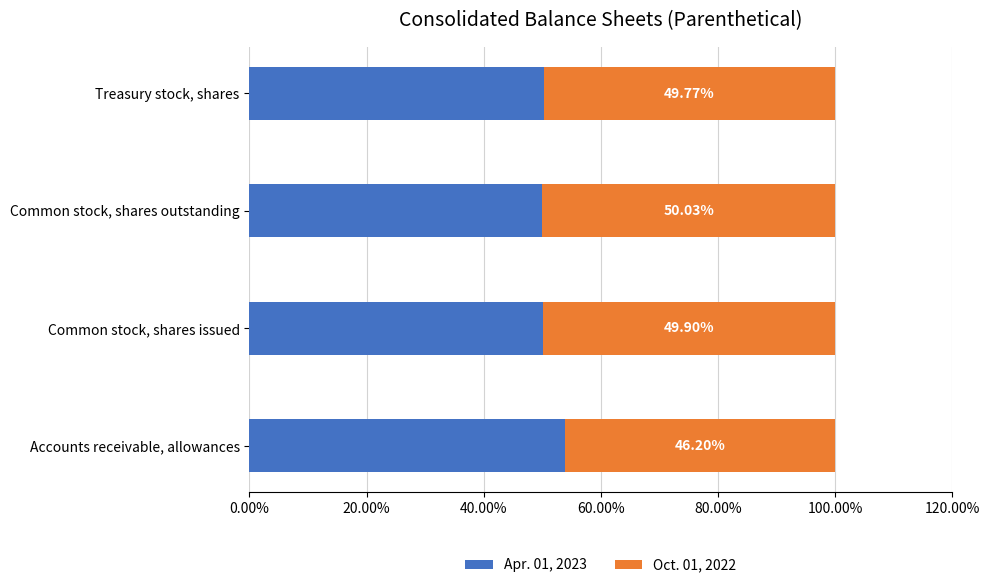

What are all the series names shown in the legend?

Apr. 01, 2023, Oct. 01, 2022